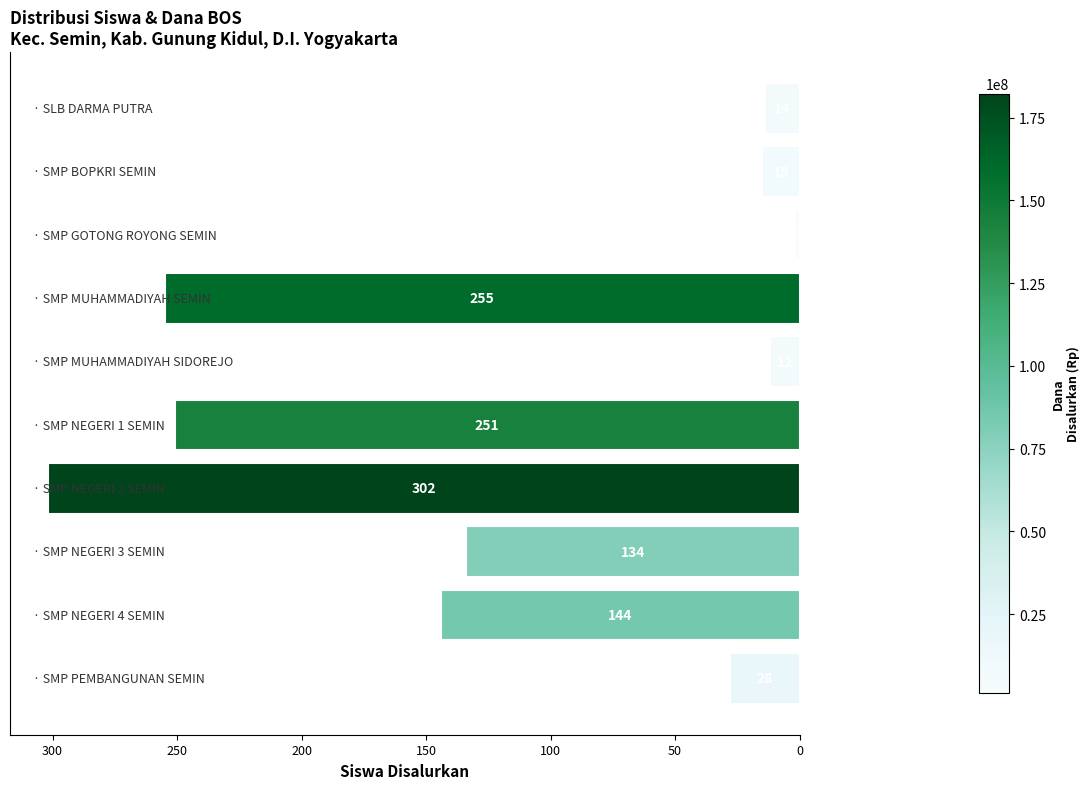

What is the average value?

116